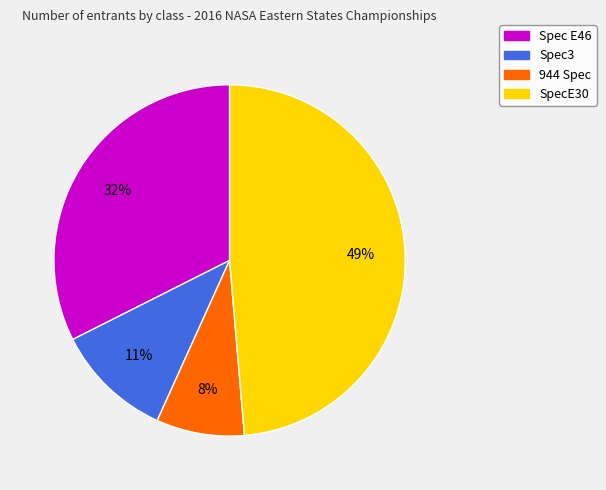

Is Spec3 the majority of the pie?

No